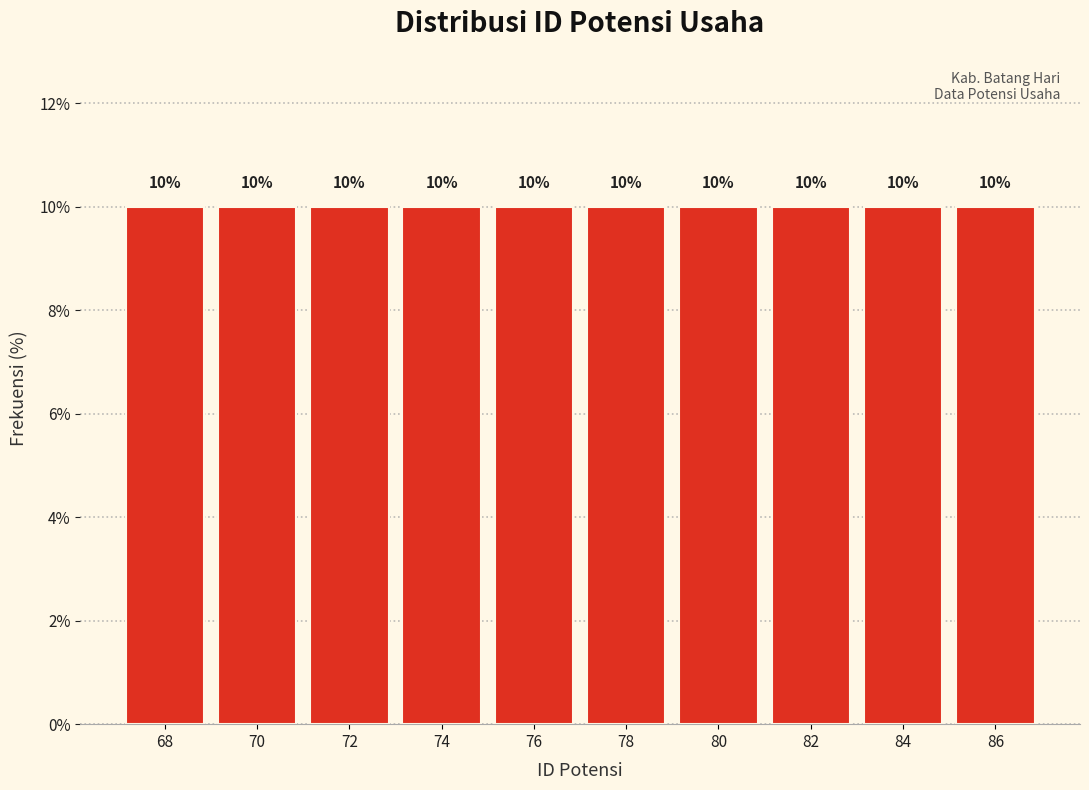

Reading left to right, list every bar in this chart as the range it spans on the x-axis followed by its height.

67 to 69: 10
69 to 71: 10
71 to 73: 10
73 to 75: 10
75 to 77: 10
77 to 79: 10
79 to 81: 10
81 to 83: 10
83 to 85: 10
85 to 87: 10